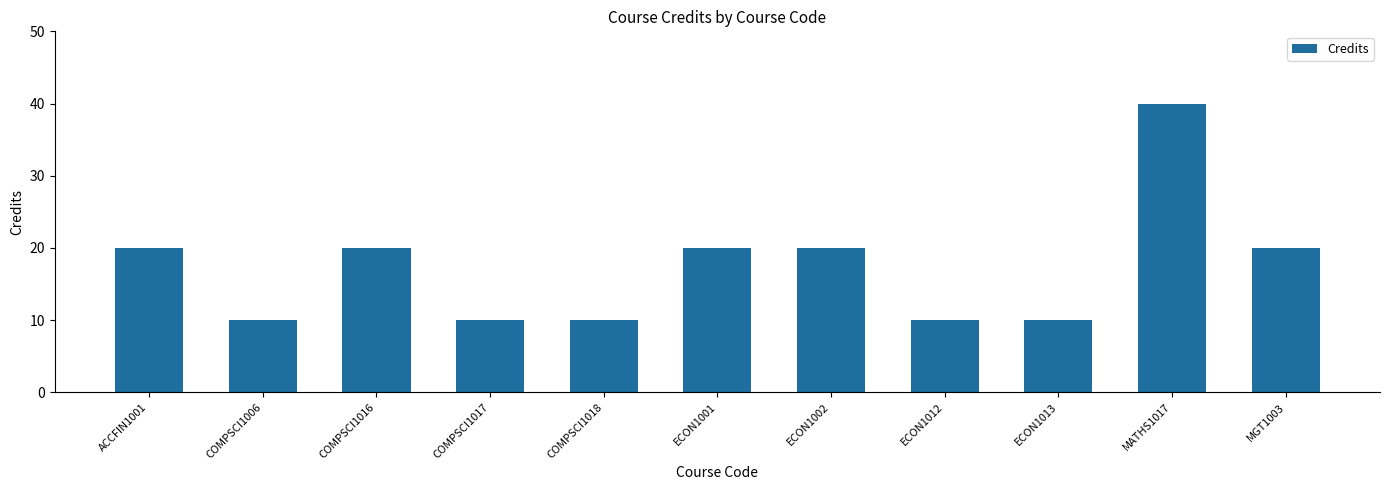

What is the difference between the maximum and minimum values?

30